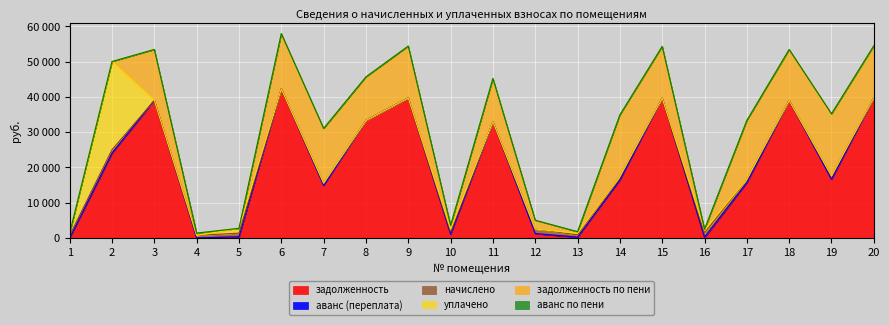

True or false: аванс по пени has a value of -0.2 at 16.

False